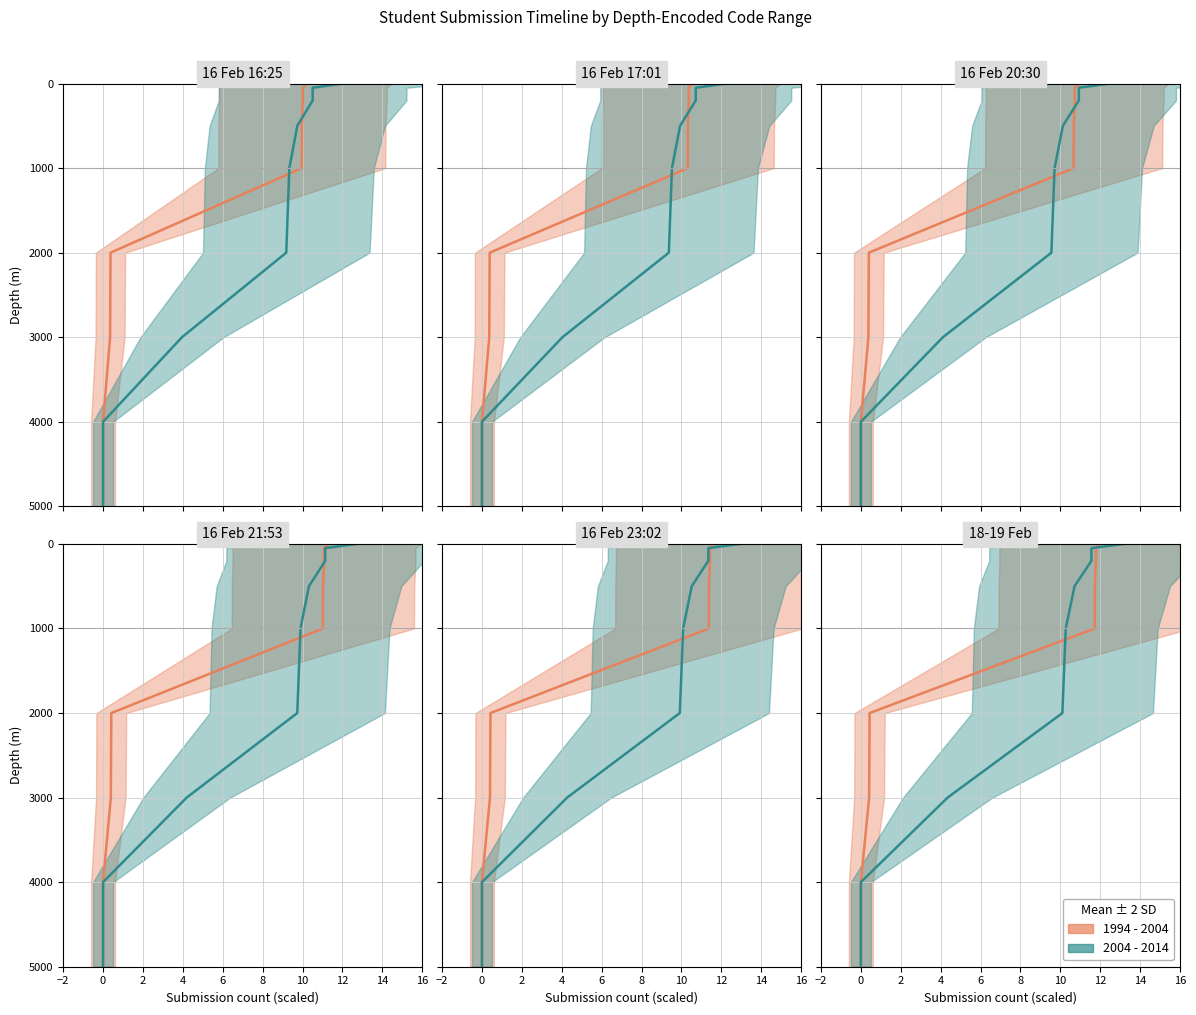

At 10, list the series in order from largest to smallest.

1994 - 2004, 2004 - 2014